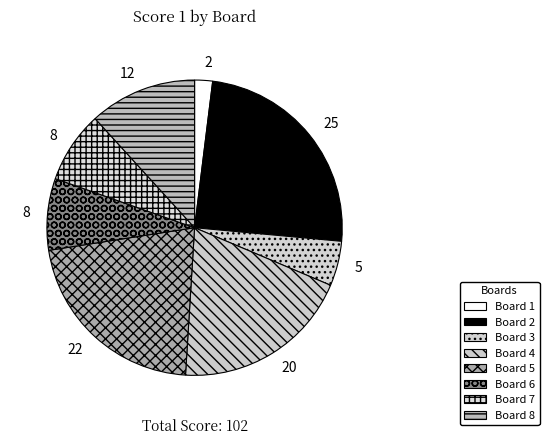

What is the smallest slice in the pie chart?

Board 1